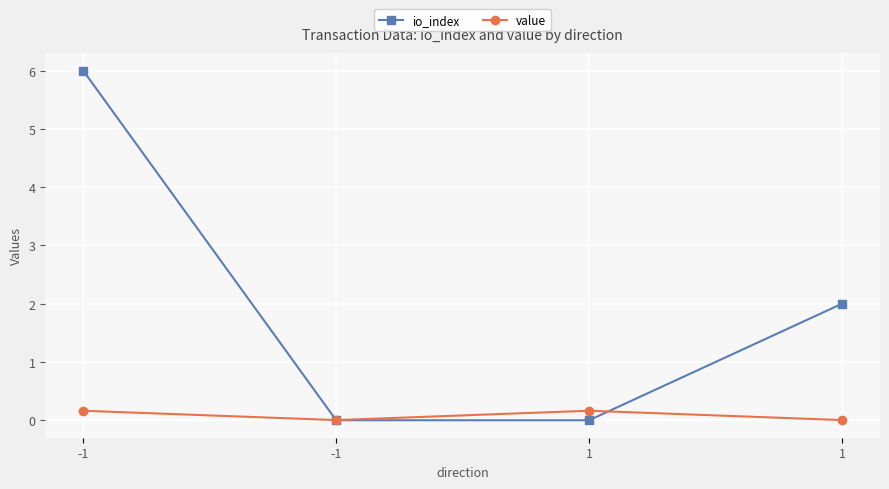

How many lines are shown in the chart?

2